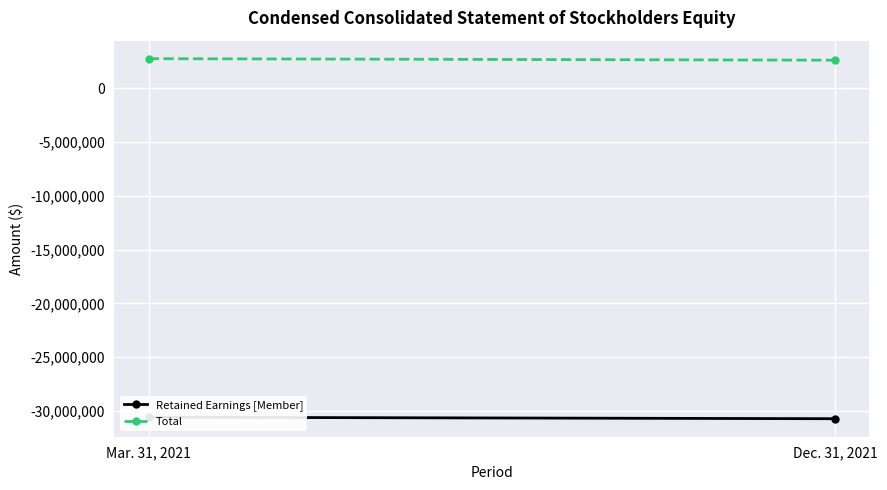

What are all the series names shown in the legend?

Retained Earnings [Member], Total